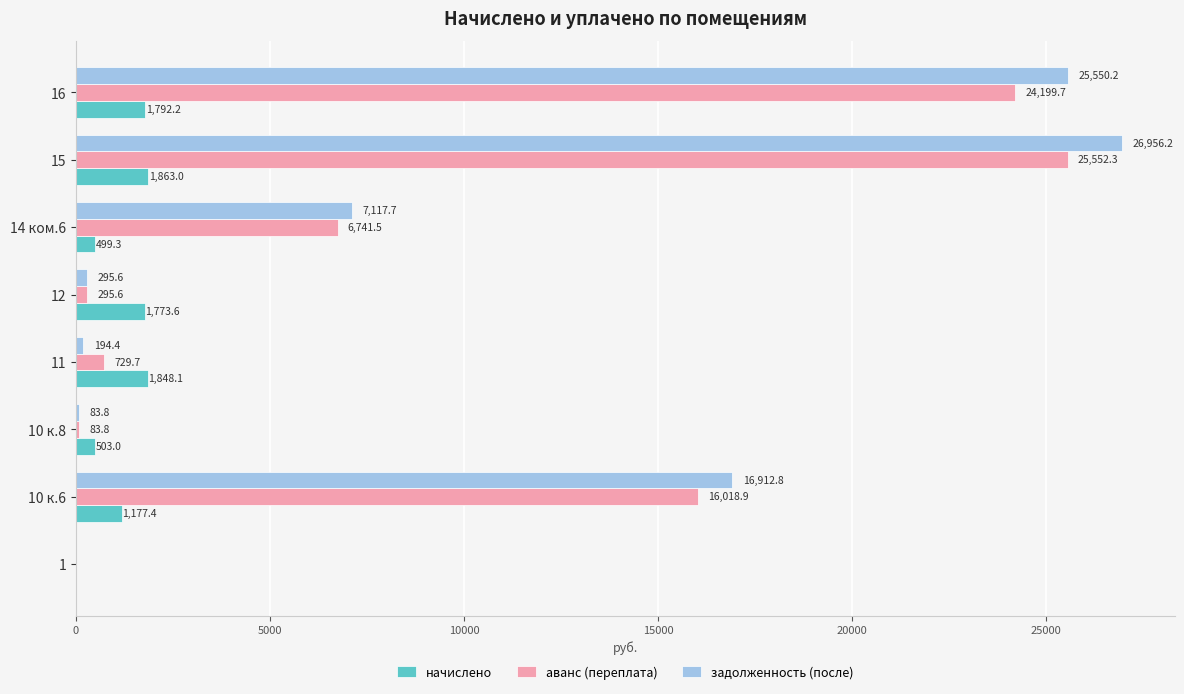

Where is начислено nearest to the value 931?

10 к.6